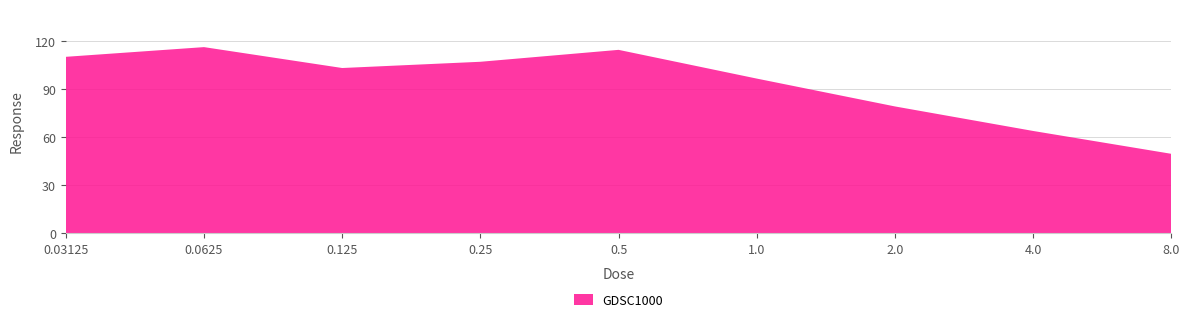

Reading left to right, transcribe all the data shown in this chart.

110.3	116.4	103.3	107.2	114.7	96.7	79.3	63.9	49.6